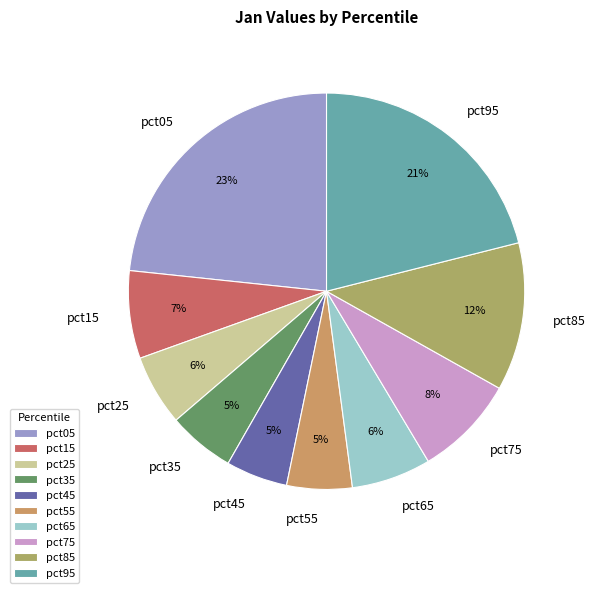

To the nearest percent, what is the average slice percentage?

10%